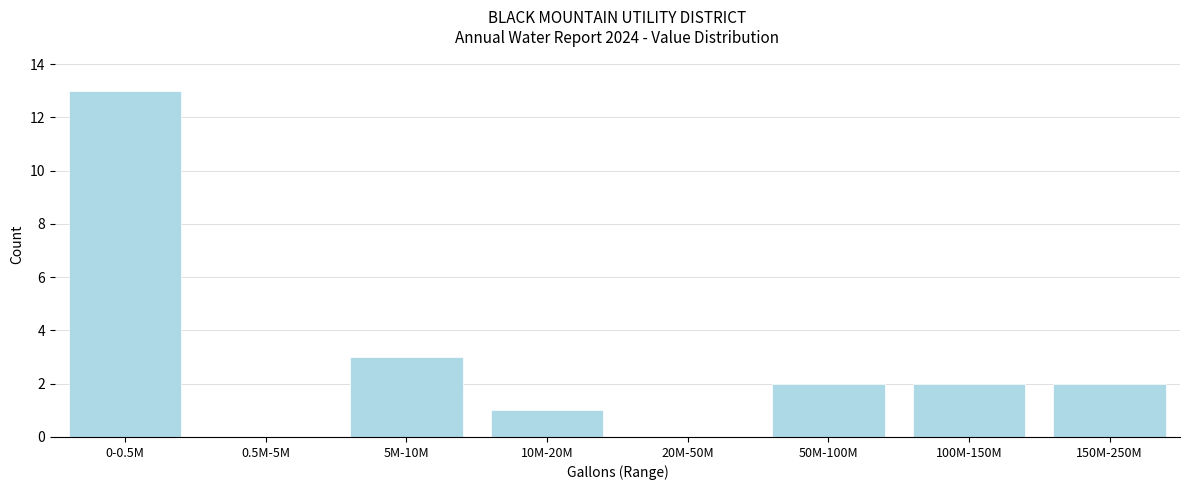

Reading right to left, list all the values displayed in this chart.

150M-250M=2	100M-150M=2	50M-100M=2	20M-50M=0	10M-20M=1	5M-10M=3	0.5M-5M=0	0-0.5M=13